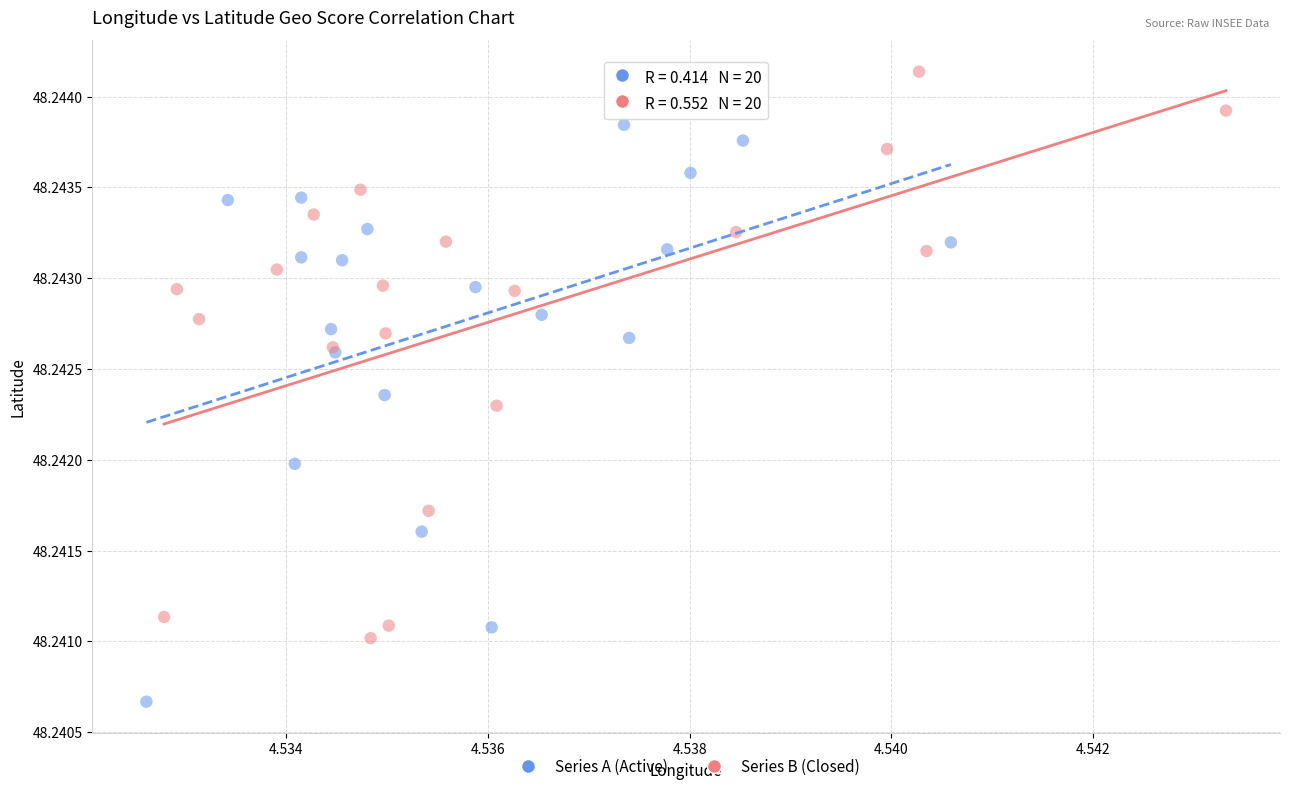

Which series contains the highest Y value?

Series B (Closed)